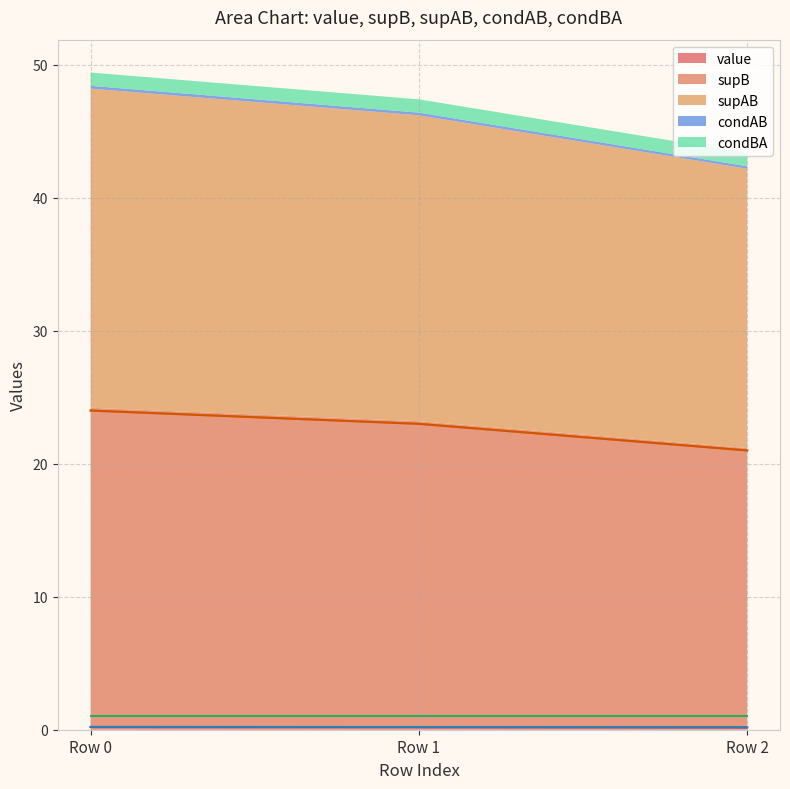

Count the supAB values in the range 21 to 24.

3